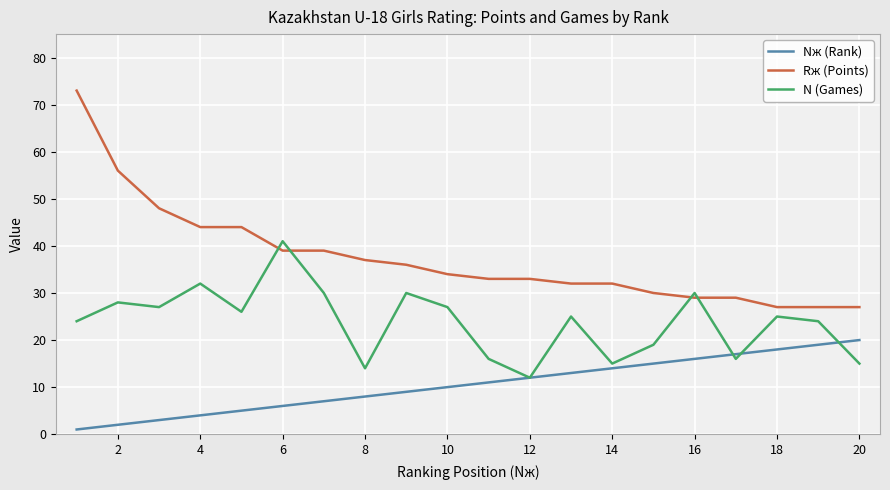

List the series in order of their peak value, highest first.

Rж (Points), N (Games), Nж (Rank)